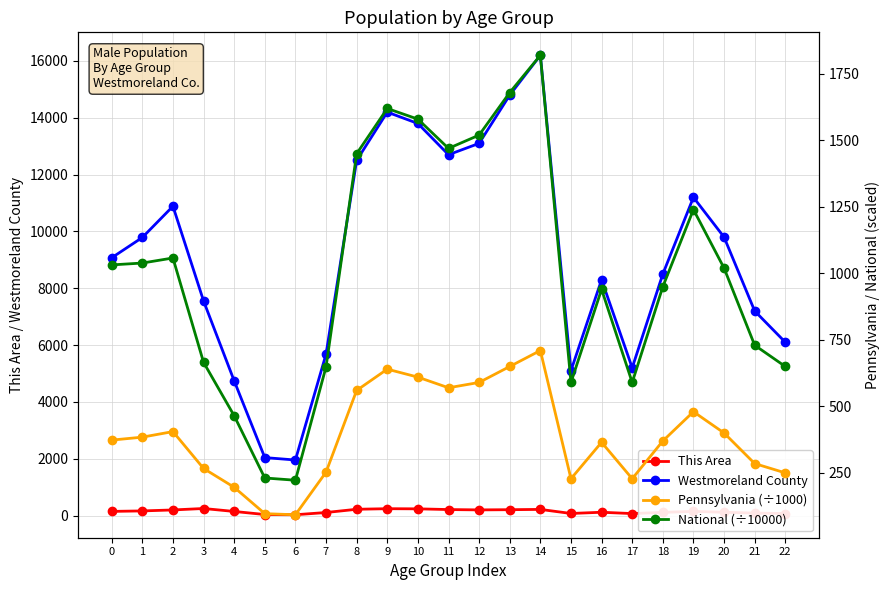

How many data points in Pennsylvania (÷1000) are above 373?

12